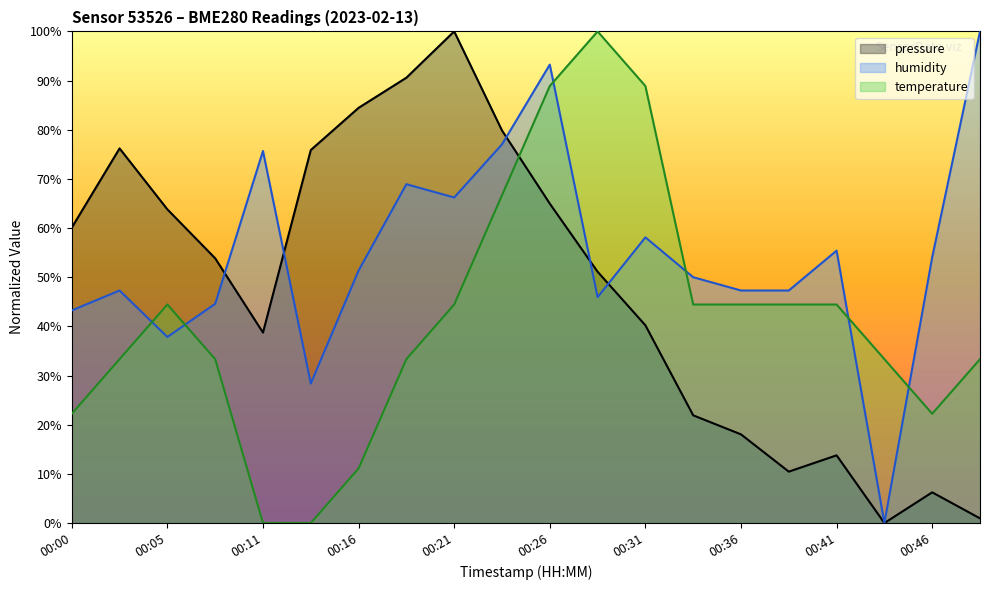

Between which two adjacent categories do pressure and temperature first intersect?

00:23 and 00:26